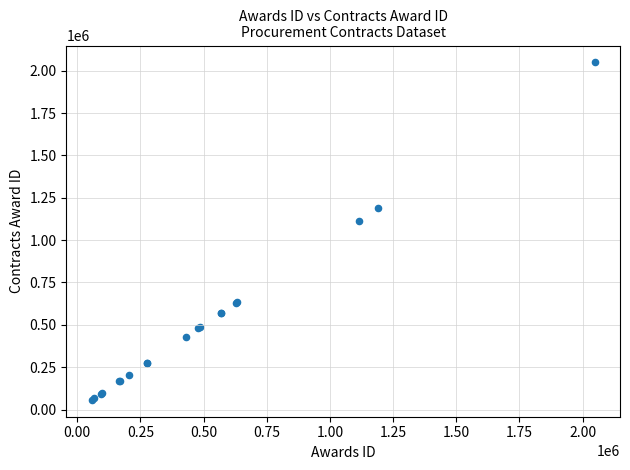

What Y value in the scatter plot is closest to 1052838?

1115118